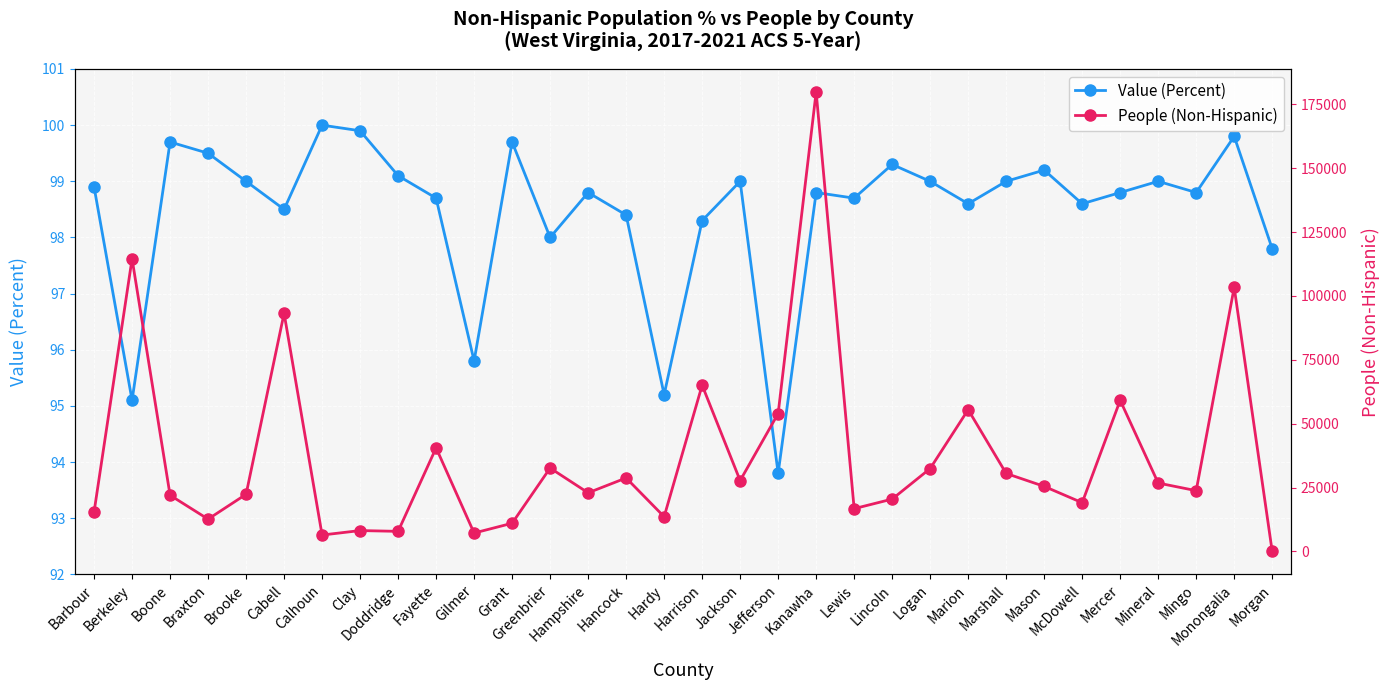

At which category does the chart reach its minimum across all series?

Morgan